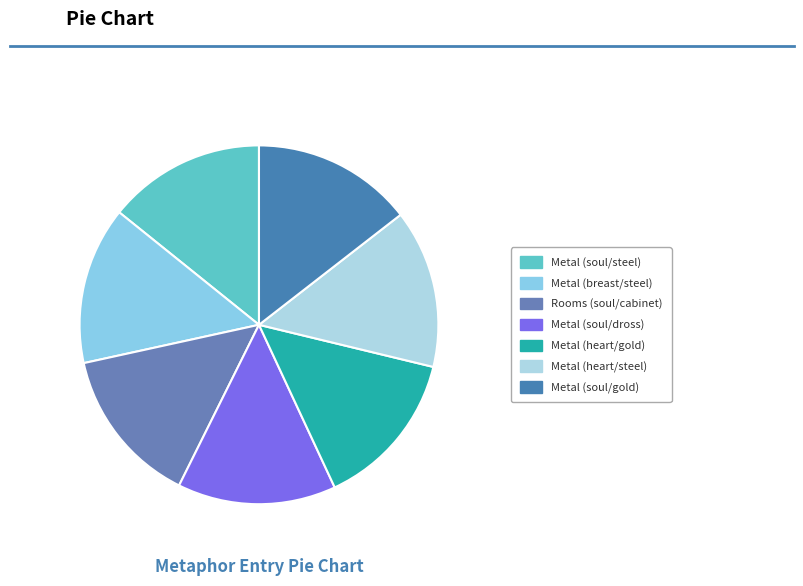

What percentage is the Metal (soul/steel) slice, to the nearest percent?

14%